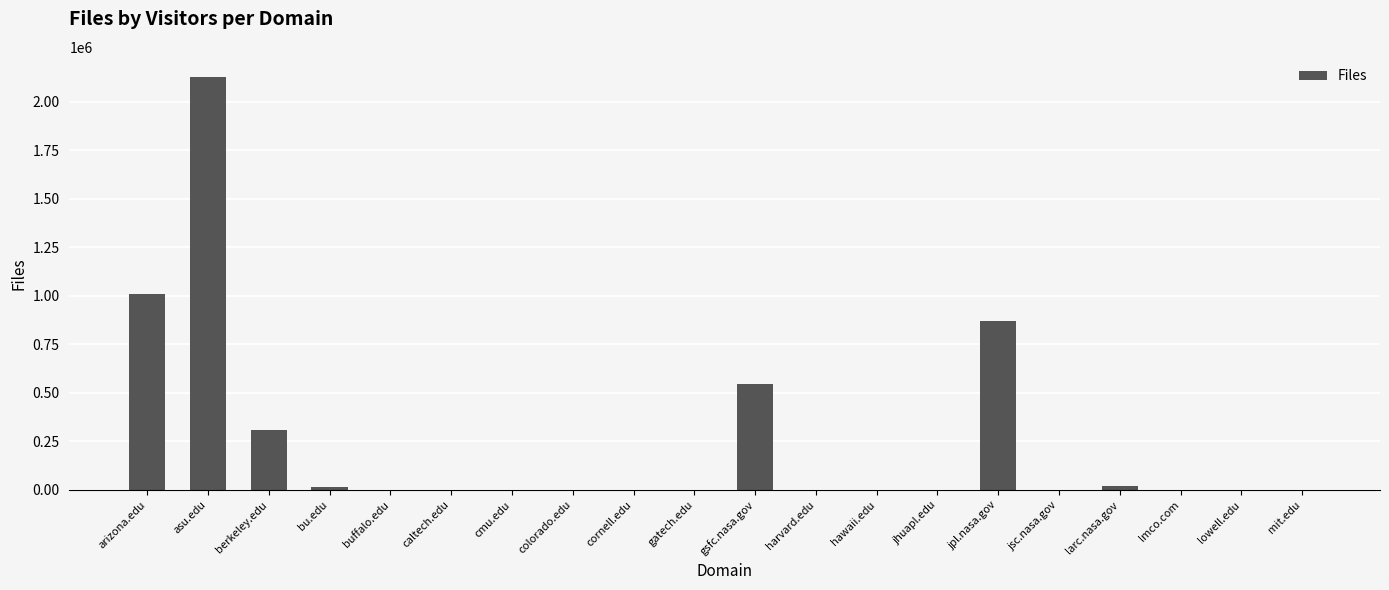

Is it true that the value at jhuapl.edu is 702?

True